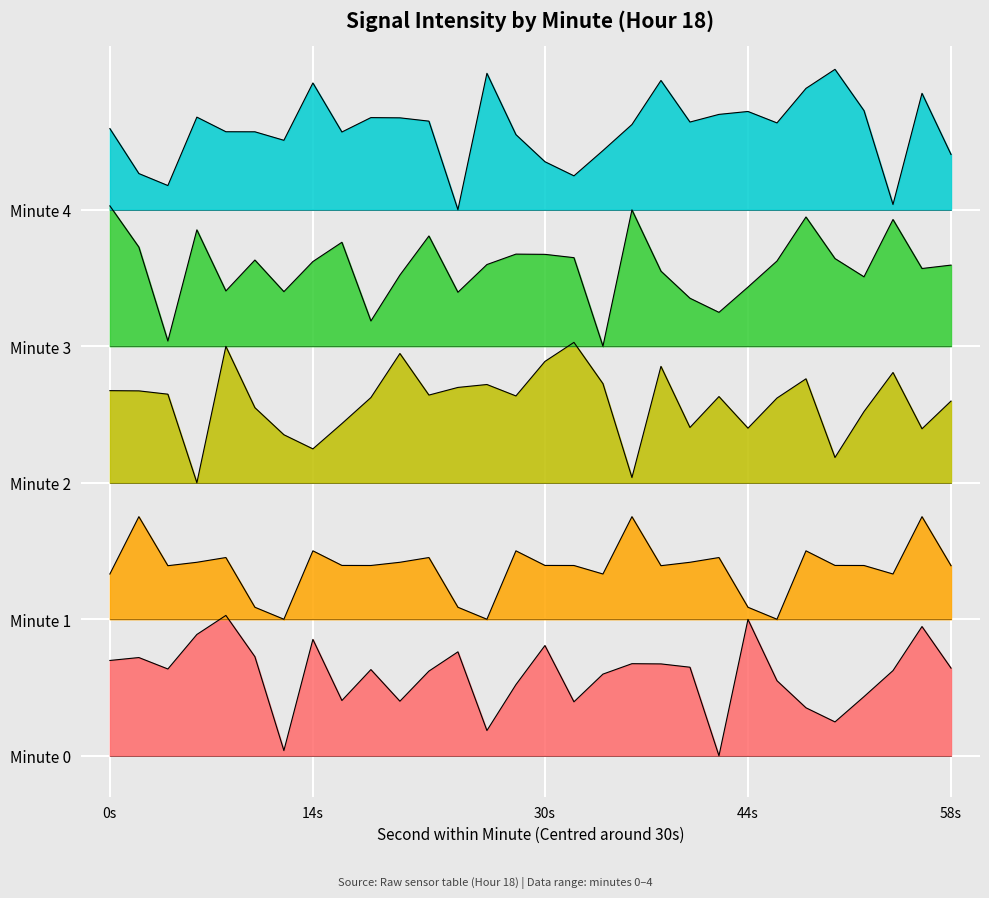

What is the difference between the maximum and minimum values in the Minute 4 series?

1.0